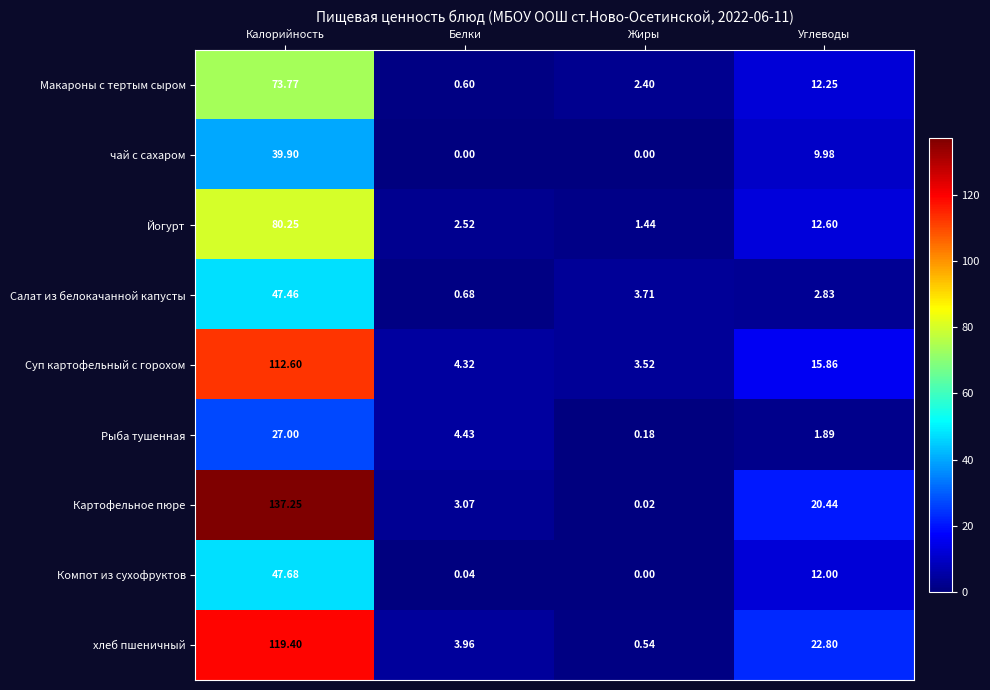

Which series has the largest total across all categories?

Картофельное пюре